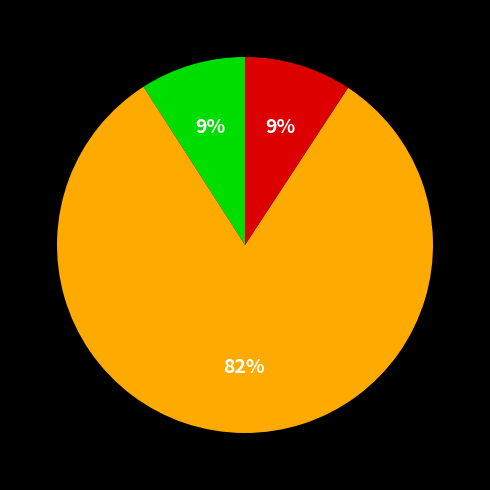

Is there any slice that represents more than half of the pie?

Yes